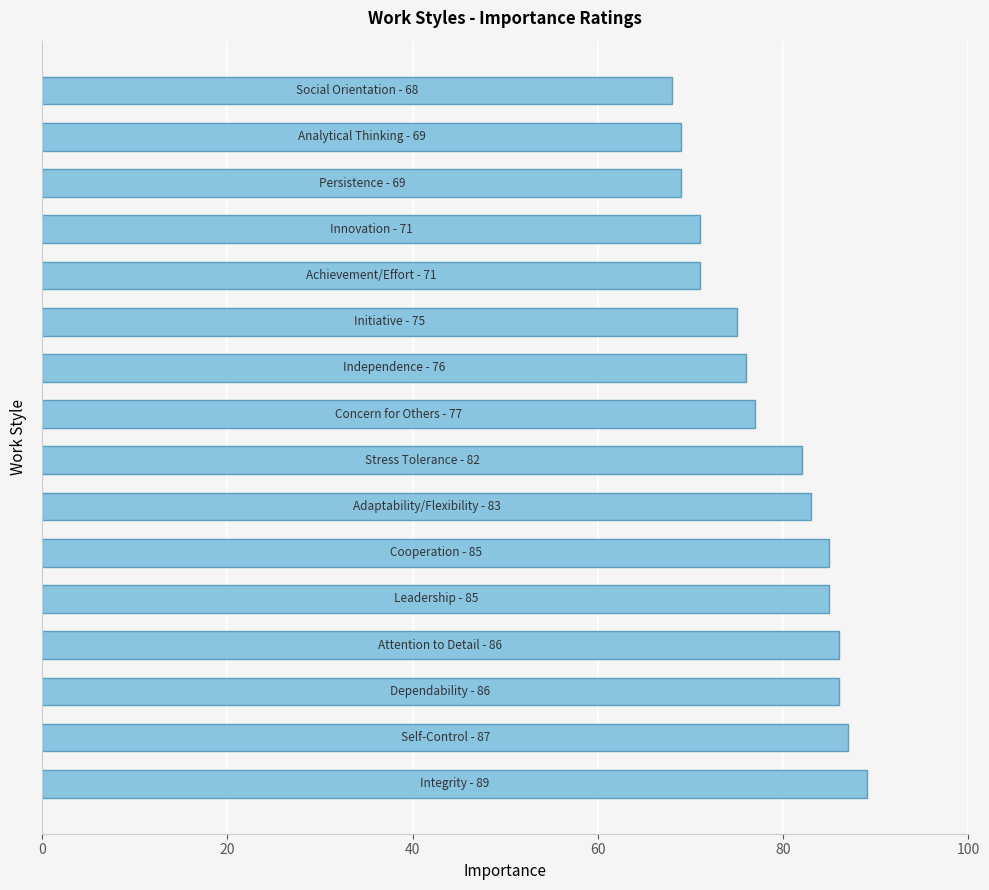

Reading bottom to top, extract all data points from this chart.

89	87	86	86	85	85	83	82	77	76	75	71	71	69	69	68